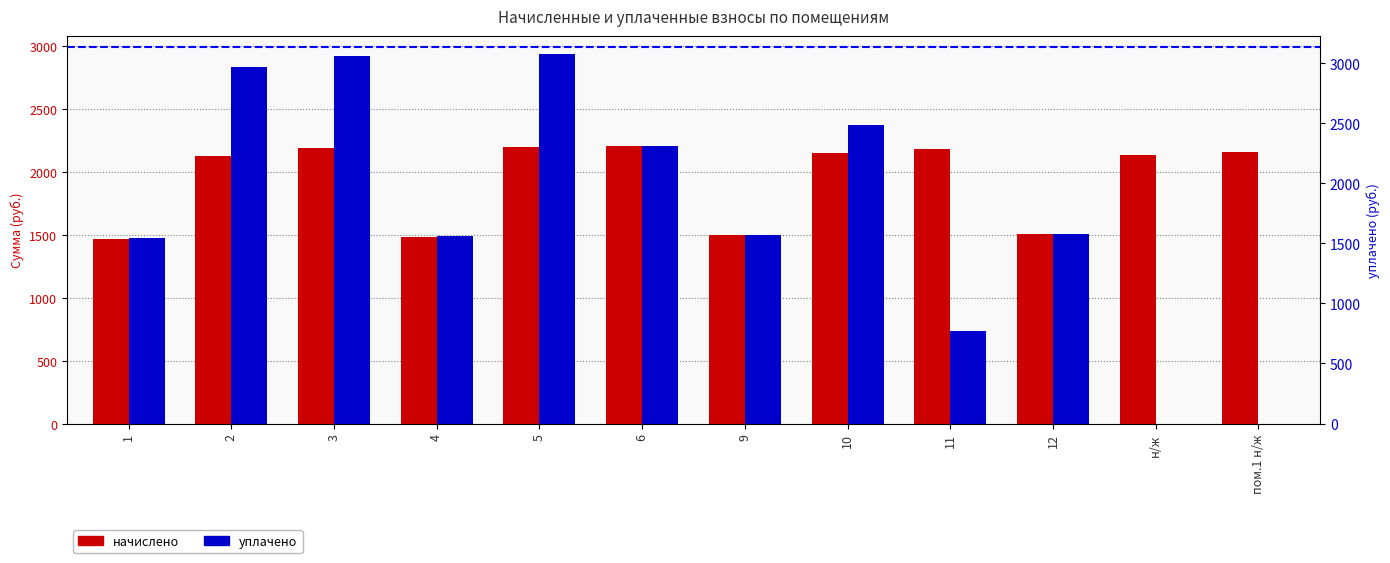

At which category is the sum across all series the highest?

5